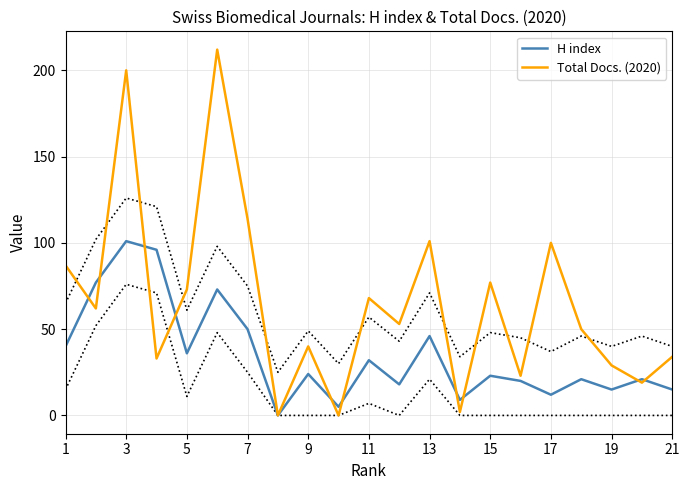

What is the maximum value for H index?

101